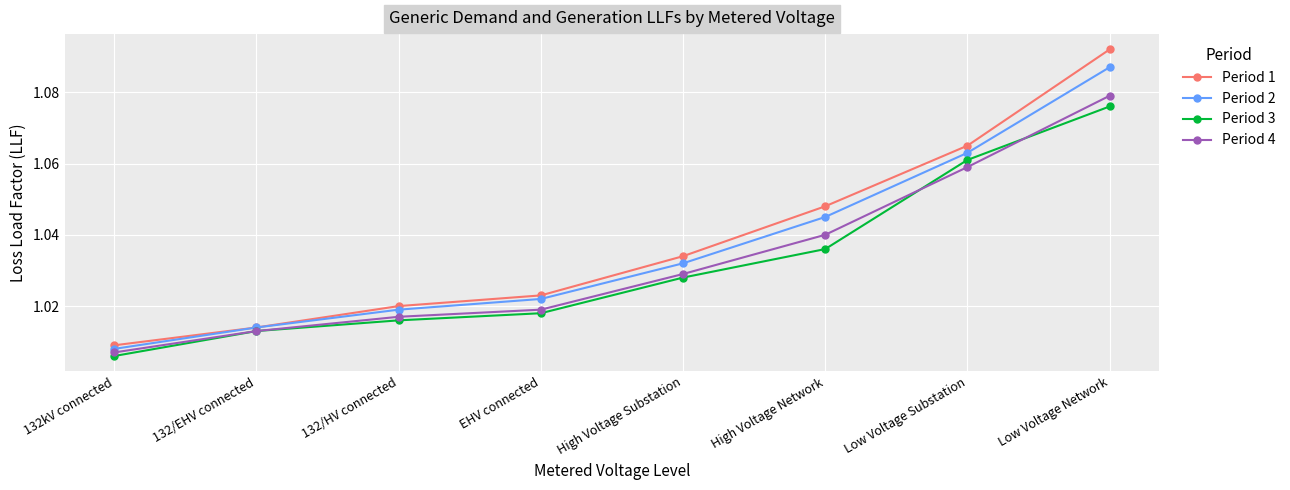

Rank the series at Low Voltage Network from lowest to highest value.

Period 3, Period 4, Period 2, Period 1